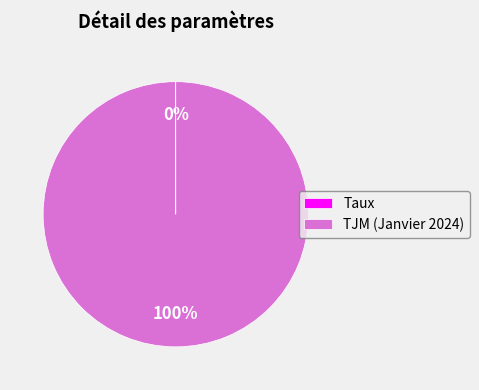

Is it true that TJM (Janvier 2024) is 100% of the pie?

True